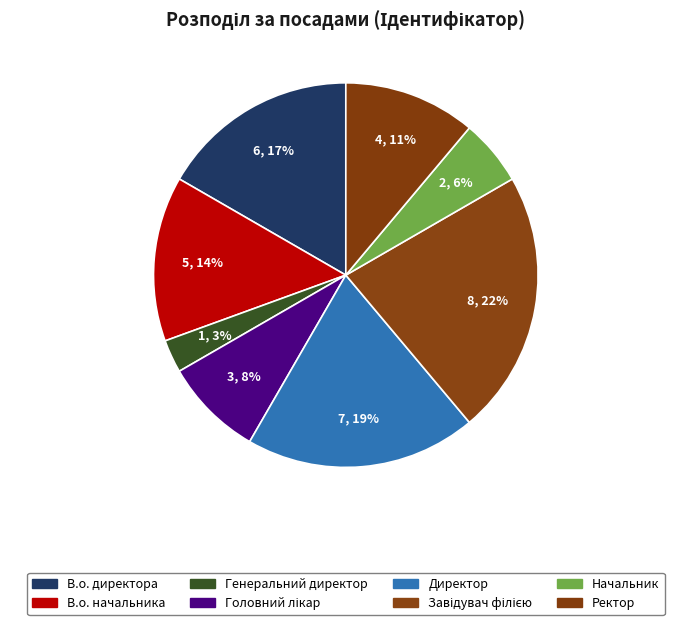

What is the smallest slice in the pie chart?

Генеральний директор